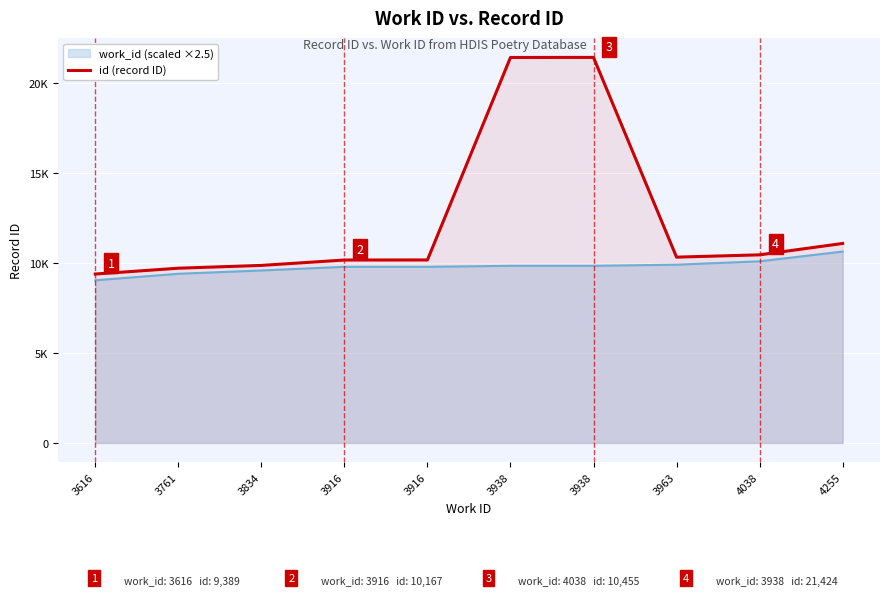

What is the change in value from 3616 to 3963?

+938